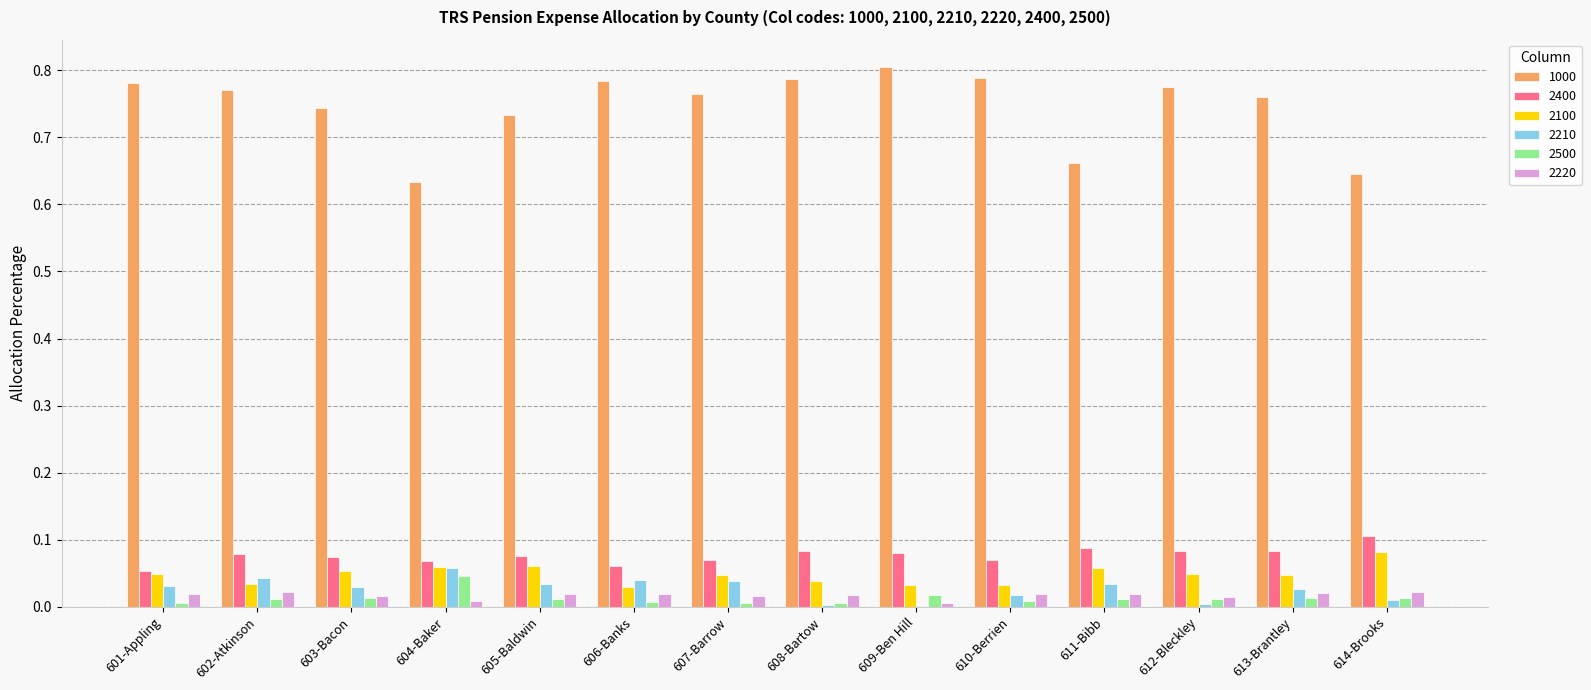

Which category has the highest value across all series?

609-Ben Hill